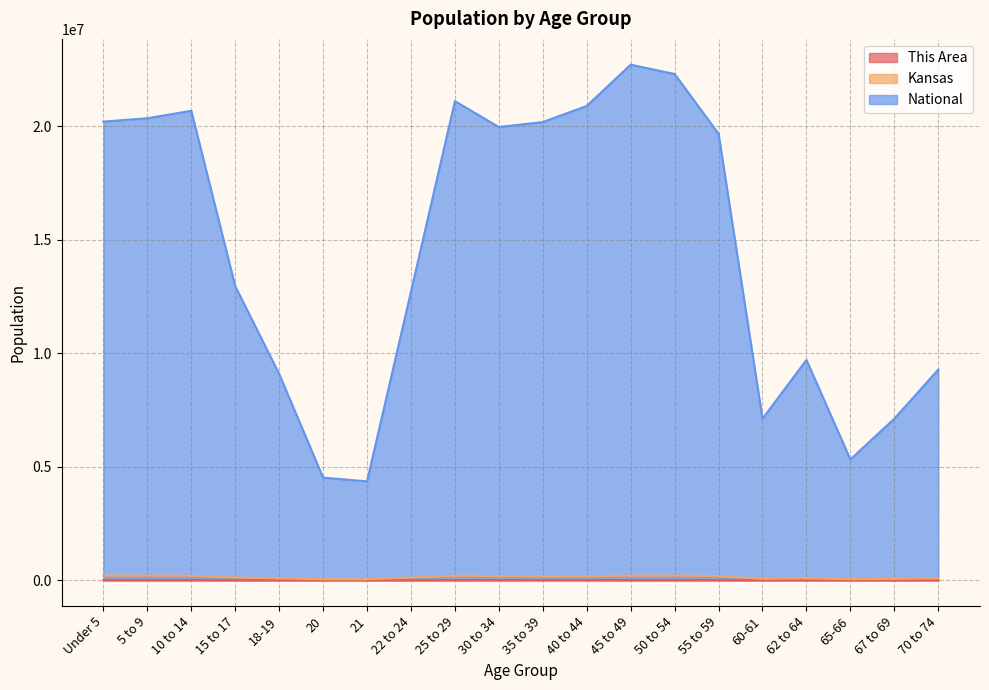

How many lines are shown in the chart?

3